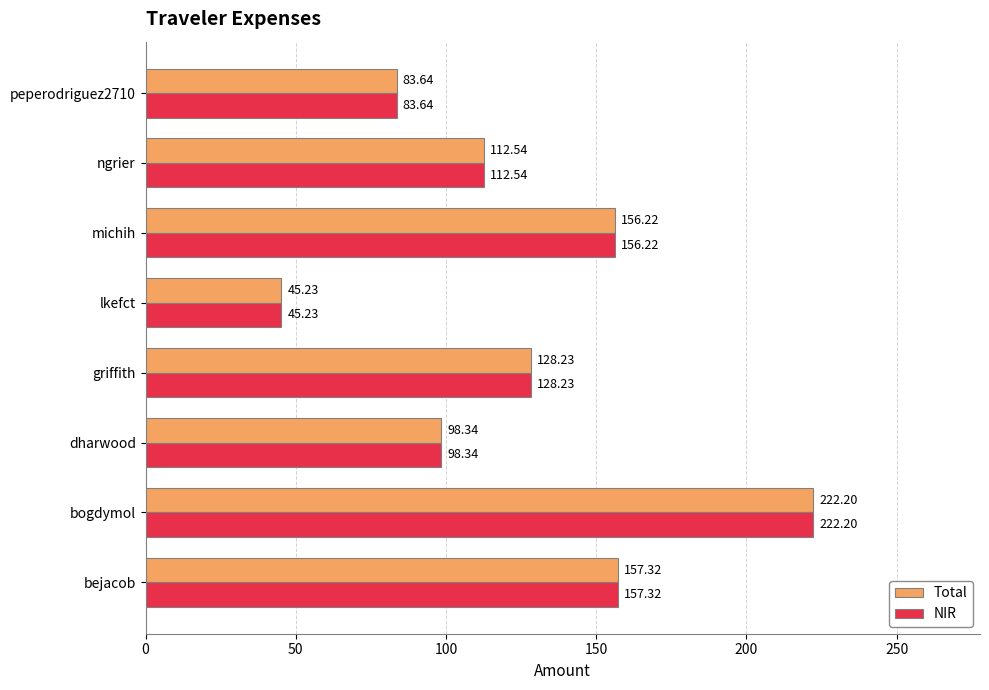

At which label is Total closest to 133?

griffith